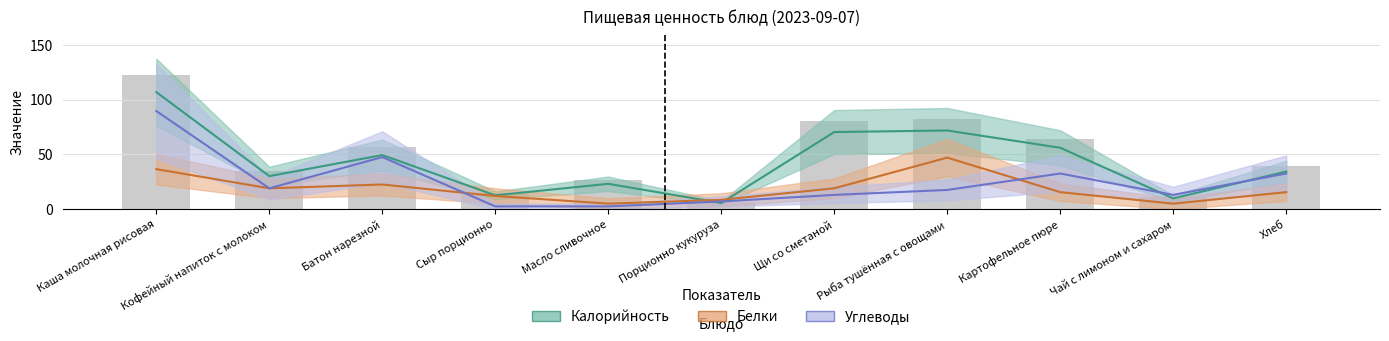

What is the value of the Белки bar at the 9th from the left?

15.5